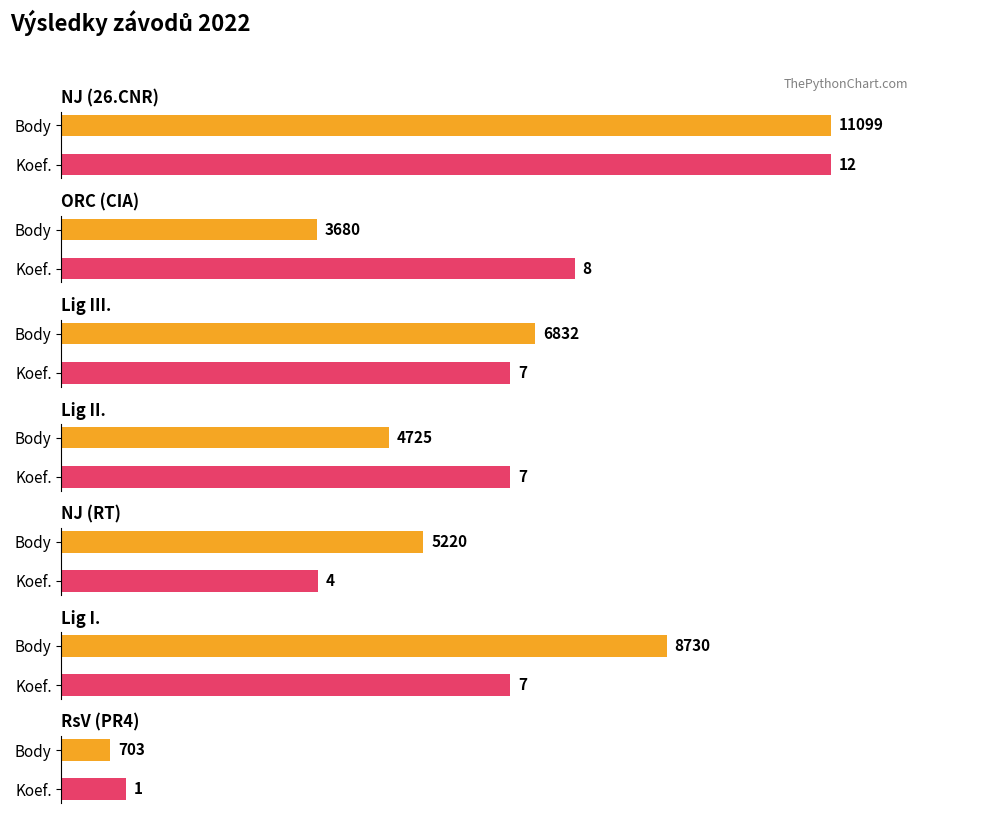

True or false: Koef. has a value of 7 at Lig.

True